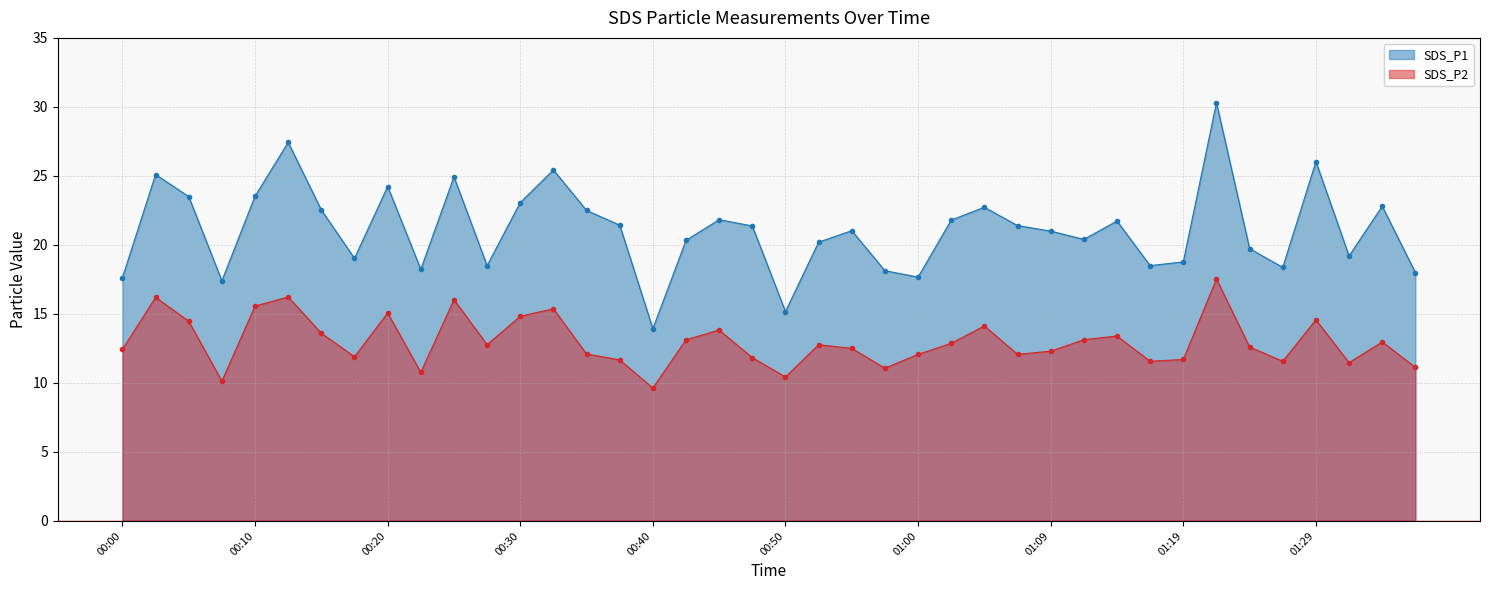

What is the value of the SDS_P2 point at the 32nd from the left?

11.6